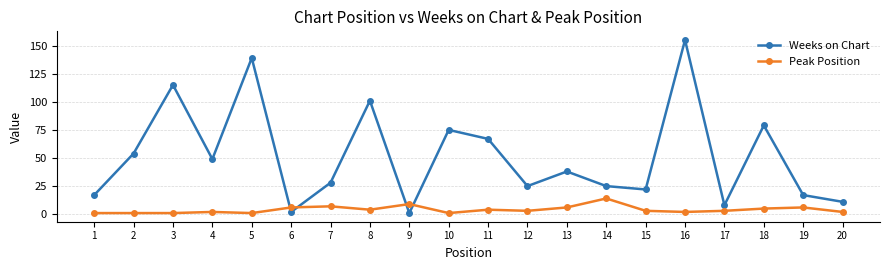

Between which two adjacent categories do Peak Position and Weeks on Chart first intersect?

5 and 6